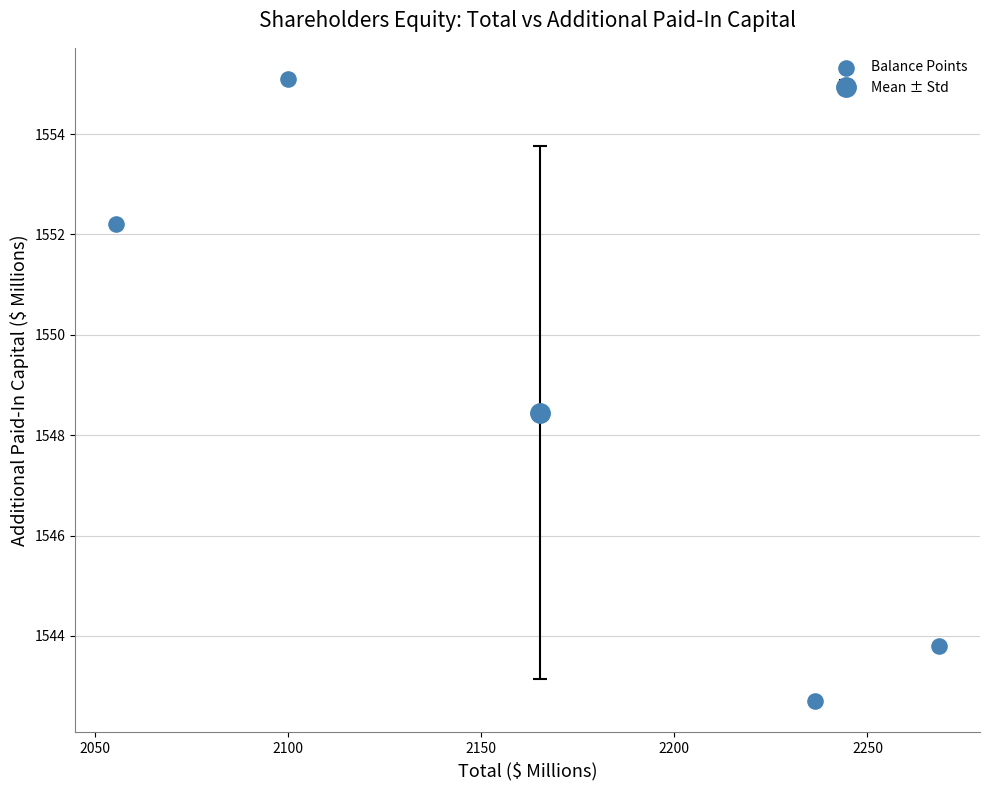

What is the average X value?

2165.1